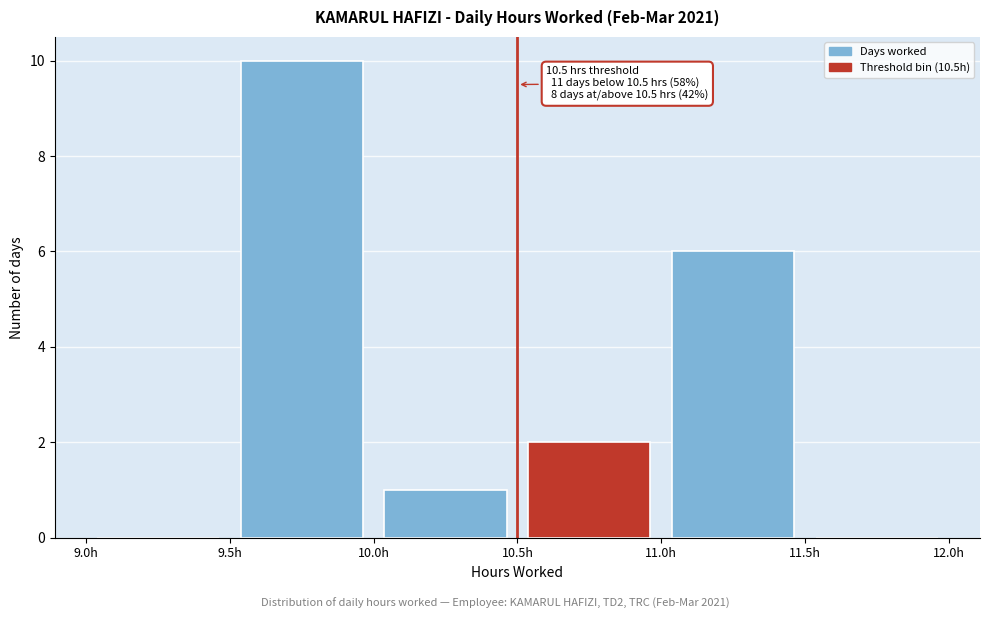

Over which range of the x-axis is the bar tallest?

9.5 to 10.0